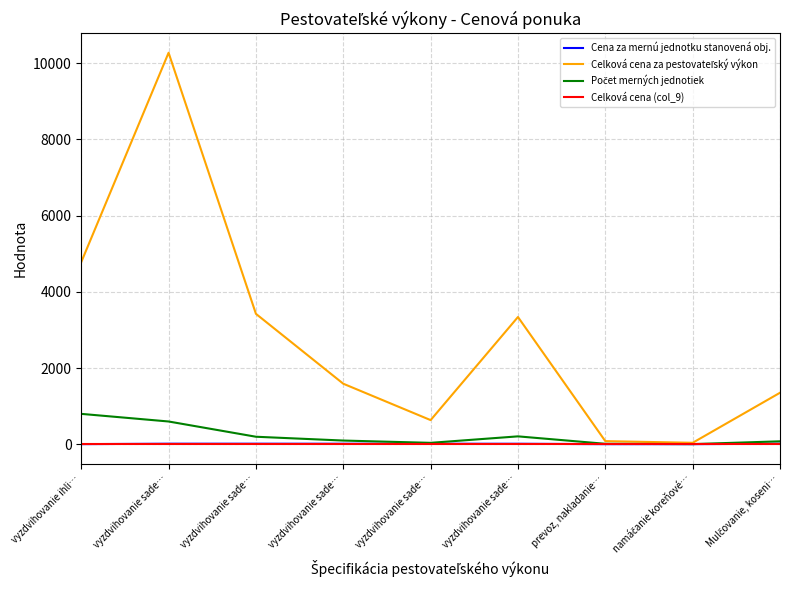

Rank the categories by Celková cena (col_9) value from lowest to highest.

vyzdvihovanie ihli…, vyzdvihovanie sade…, vyzdvihovanie sade…, vyzdvihovanie sade…, vyzdvihovanie sade…, vyzdvihovanie sade…, prevoz, nakladanie…, namáčanie koreňové…, Mulčovanie, koseni…